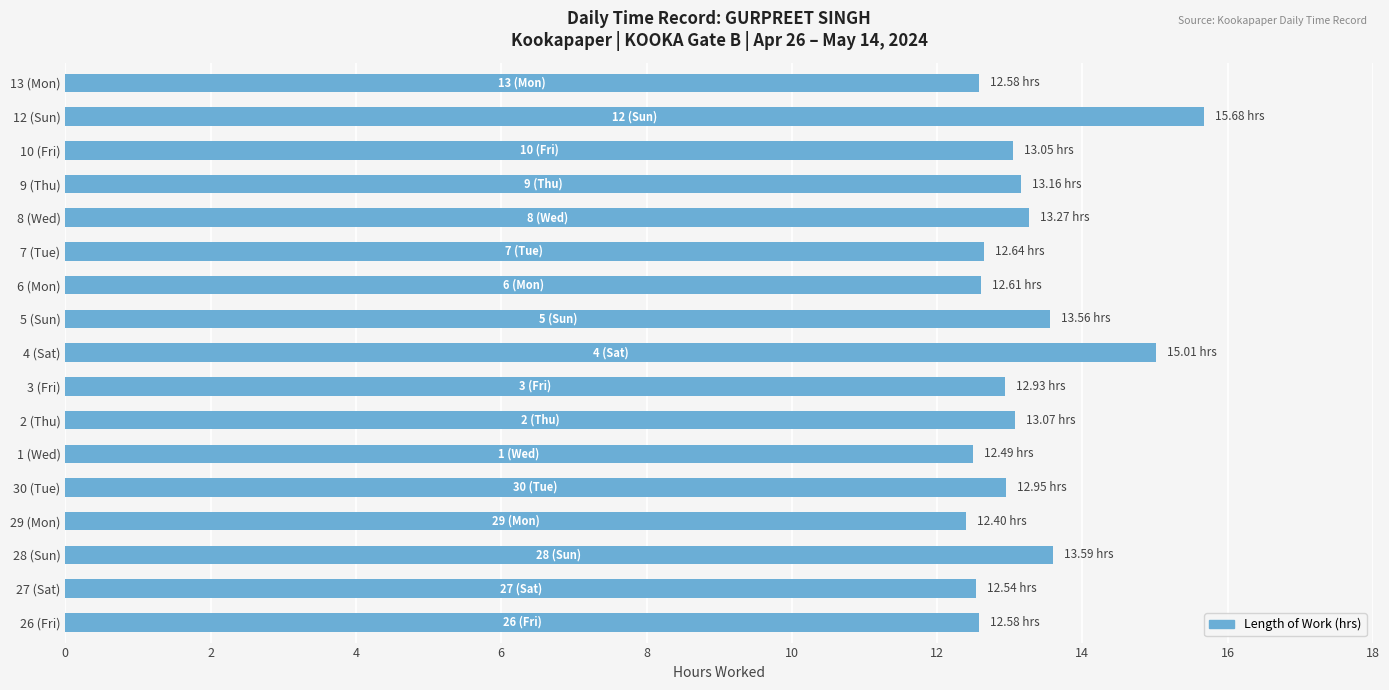

Which has a higher value, 30 (Tue) or 26 (Fri)?

30 (Tue)